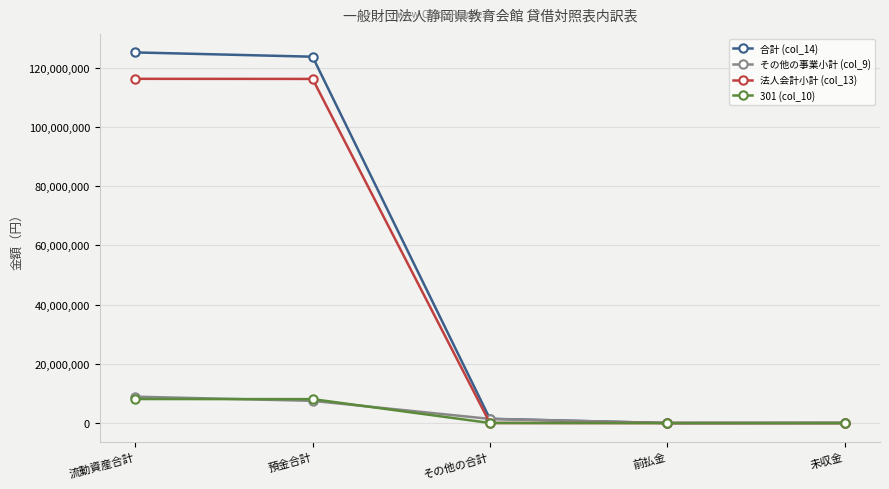

How many data points in その他の事業小計 (col_9) are less than 1411949?

2